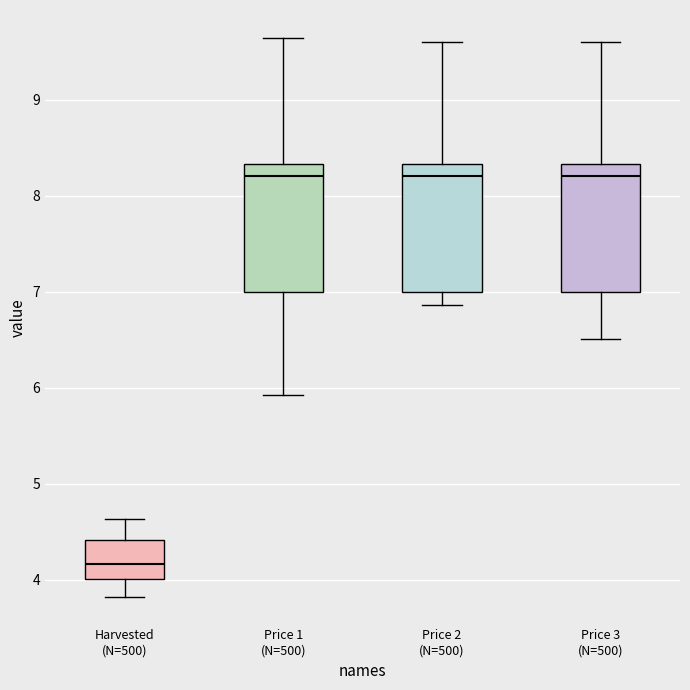

Which box has the lowest median line?

Harvested (N=500)